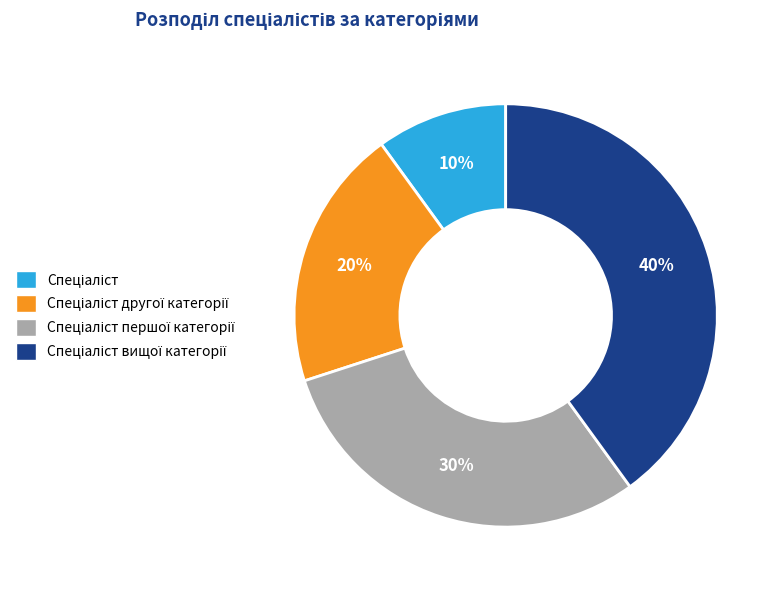

How many segments does this pie chart have?

4